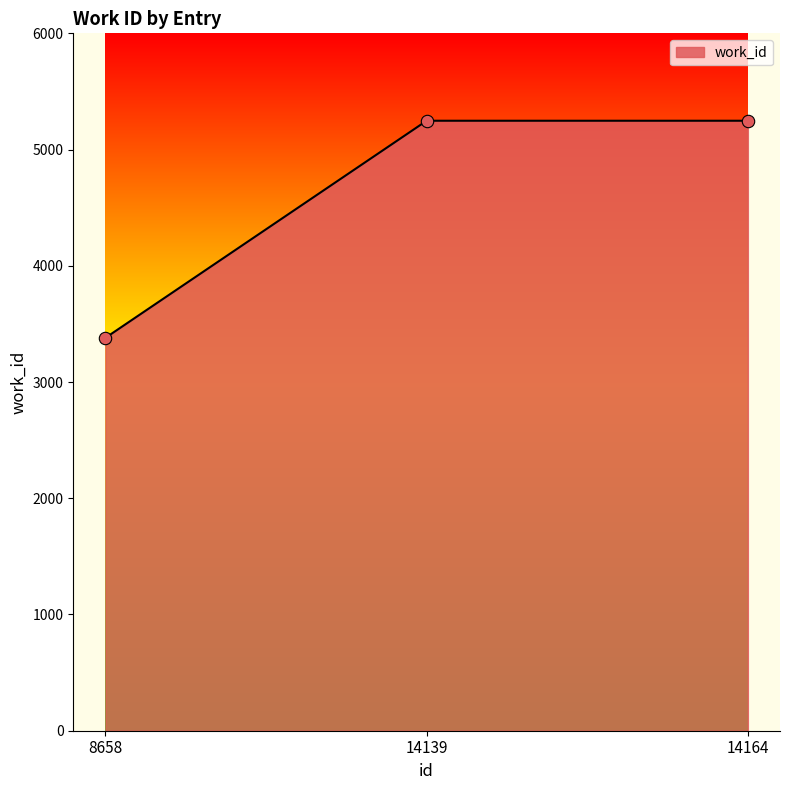

What is the ratio of the value at 14139 to the value at 8658?

1.6